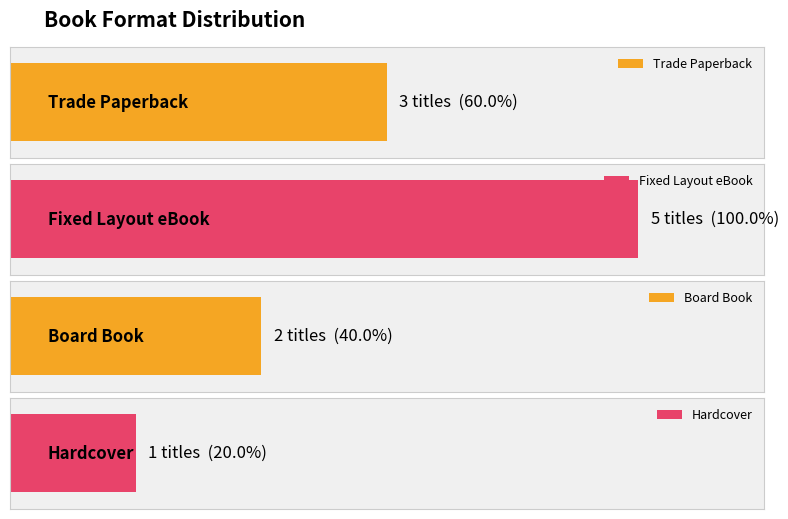

True or false: the data shows 3 at Trade Paperback.

True